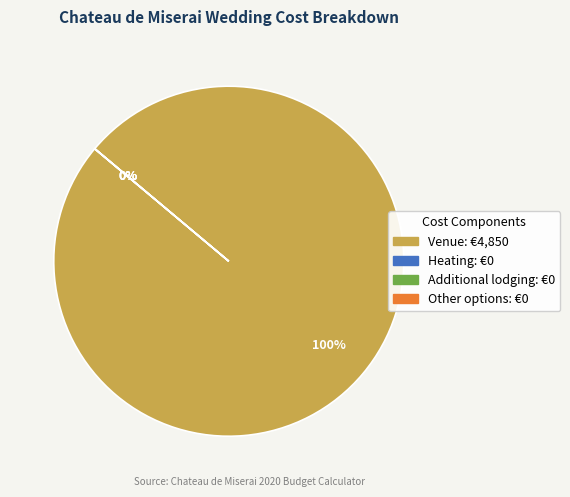

Which slice is the smallest?

Heating